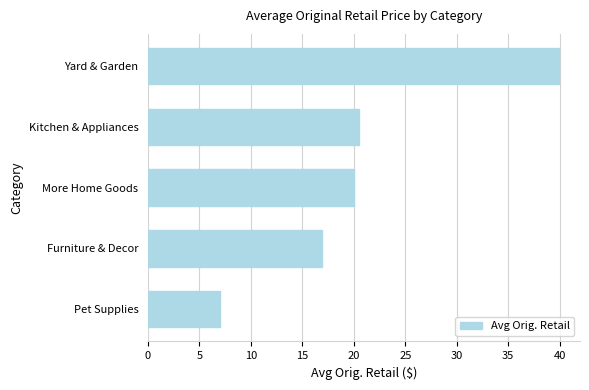

Reading bottom to top, list all the values displayed in this chart.

7.0	16.9	20.0	20.5	40.0